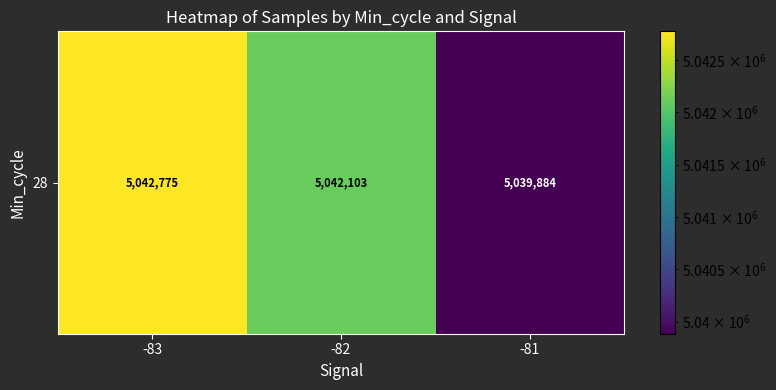

What is the difference between the second highest and minimum values?

2219.3